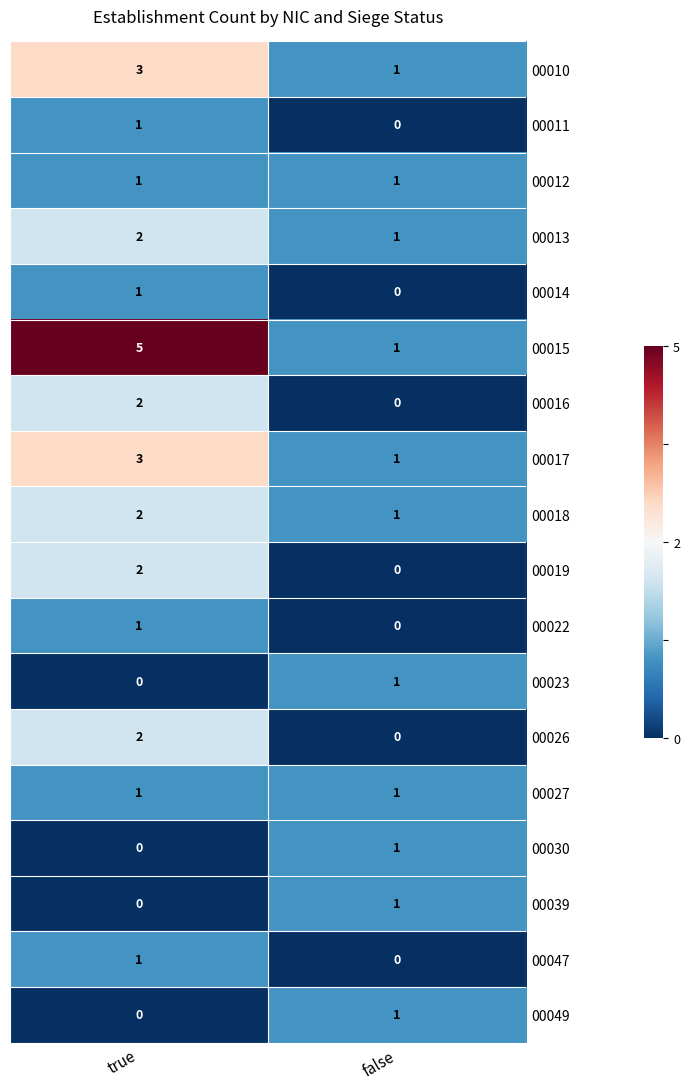

What is the sum of all 00015 values?

6